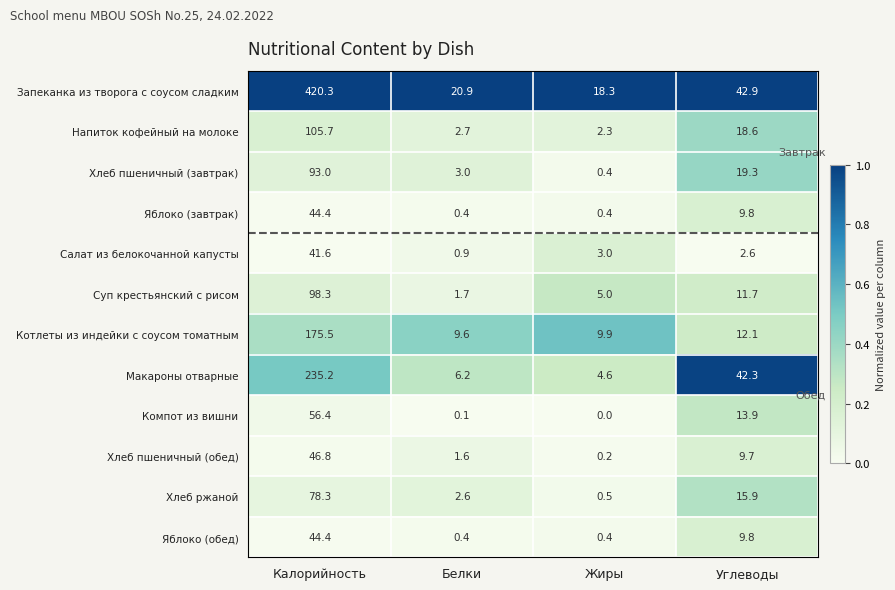

What is the difference between the highest and lowest values at Белки?

20.8